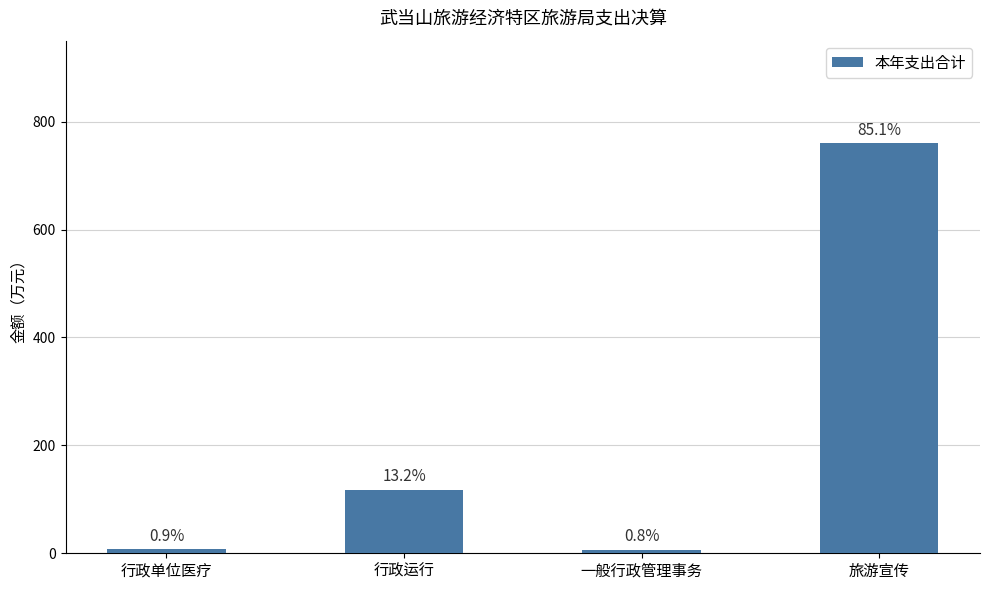

At which label is the value closest to 383?

行政运行